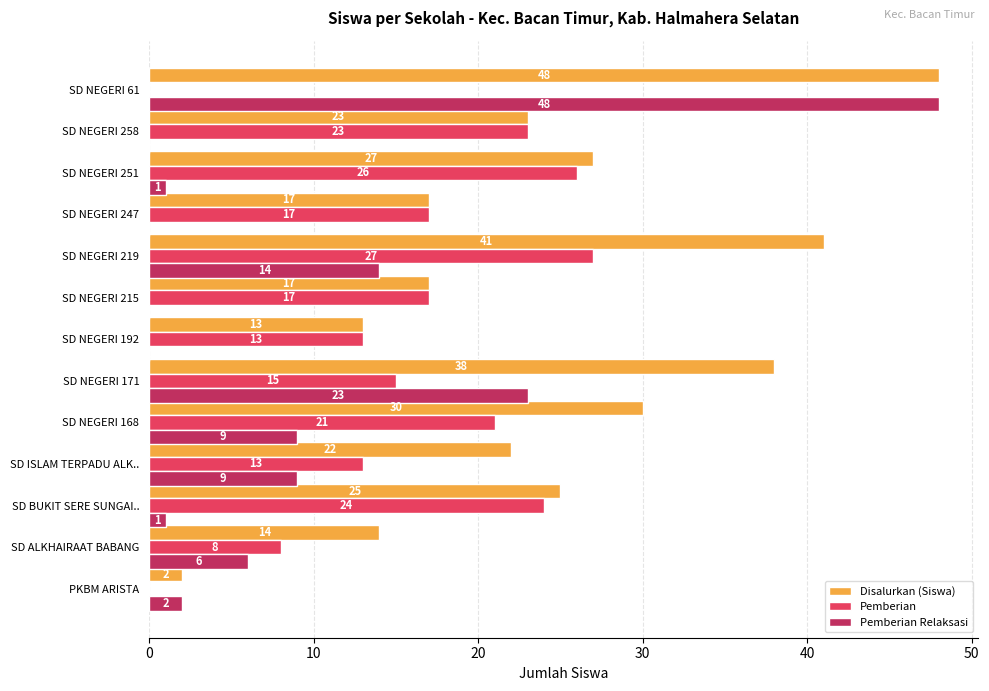

Which label corresponds to the largest value in the chart?

SD NEGERI 61